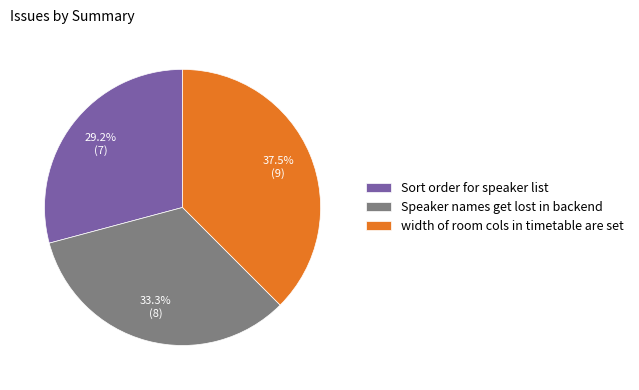

What percentage is the Sort order for speaker list slice, to the nearest percent?

29%